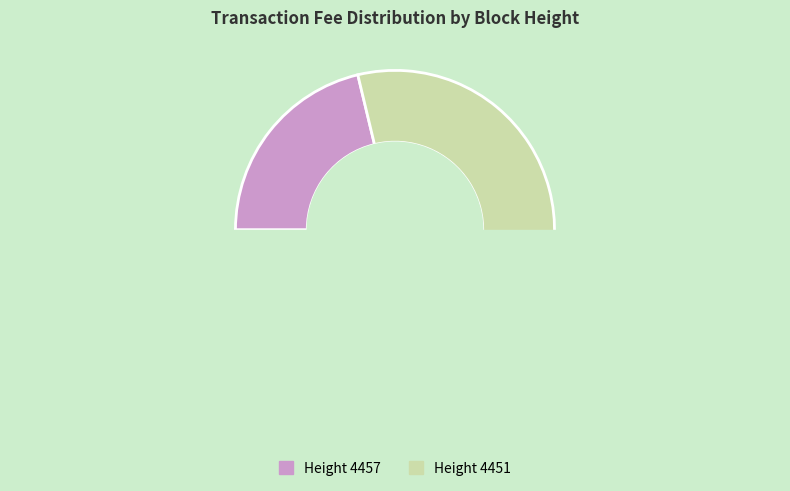

Which has a higher value, 4451 or 4457?

4451